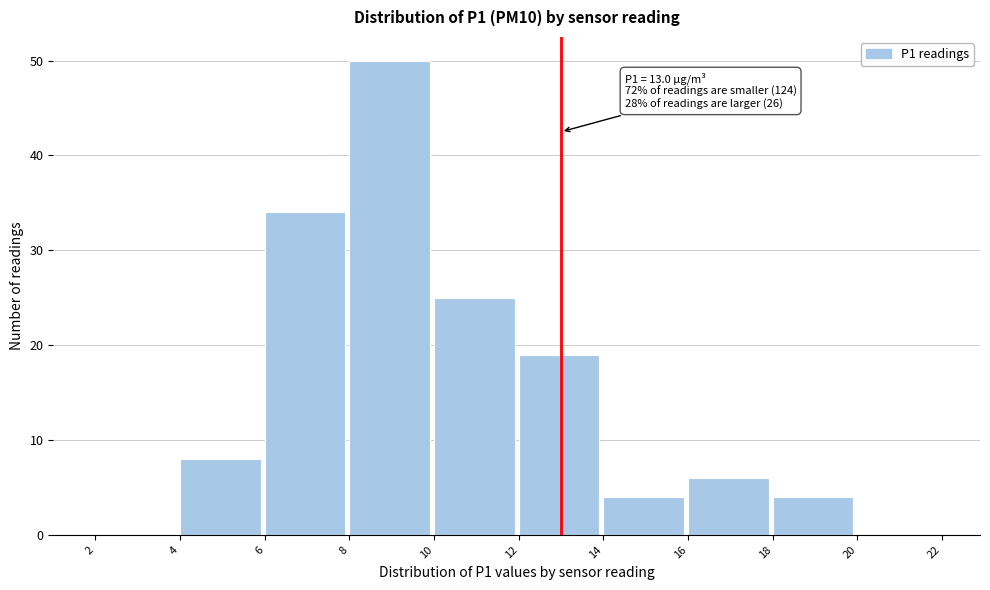

Over which range of the x-axis is the bar tallest?

8 to 10